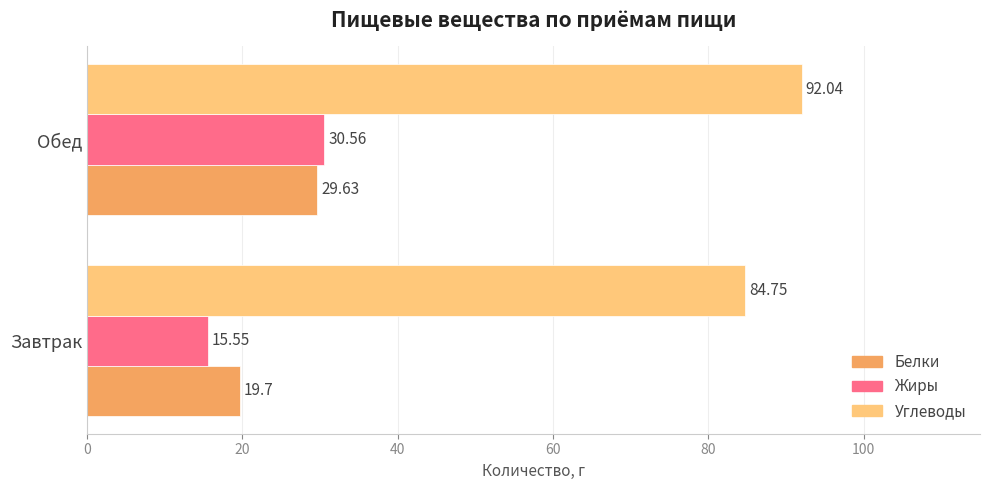

What is the average value of the Белки series?

24.7